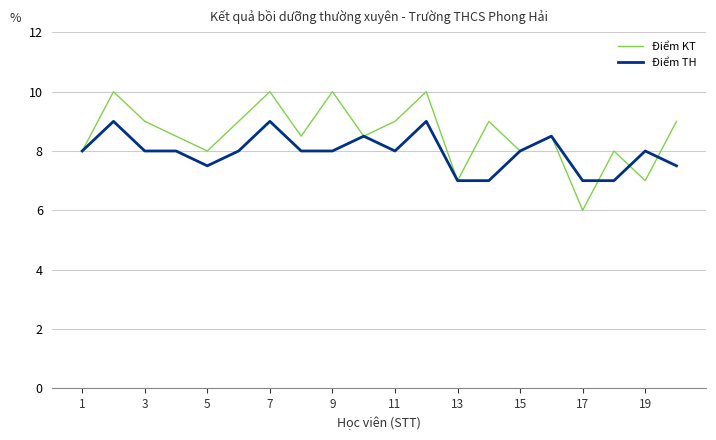

Which series has the largest total across all categories?

Điểm KT